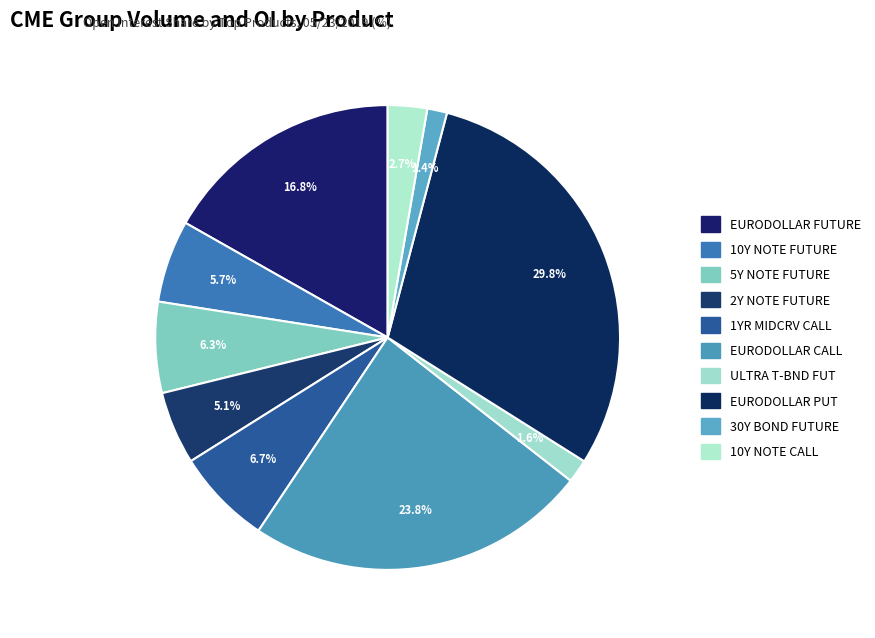

What is the total percentage of EURODOLLAR PUT and ULTRA T-BND FUT?

31.5%